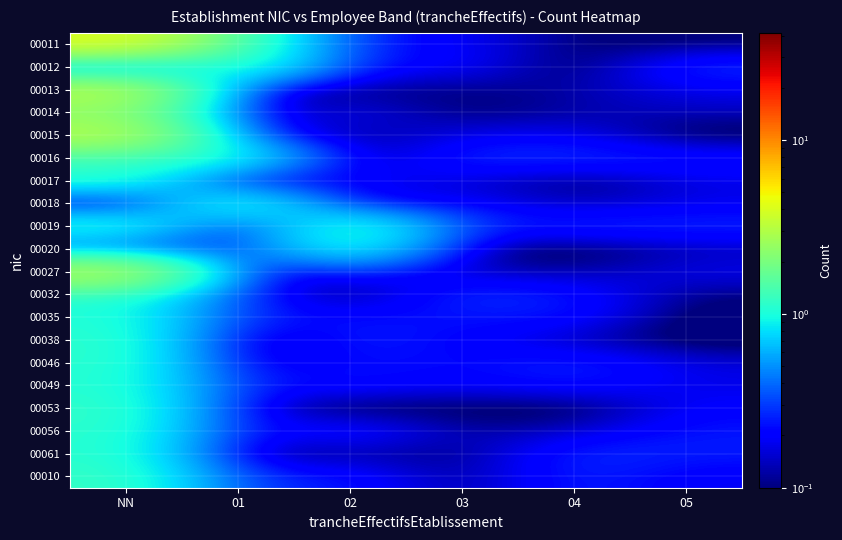

Reading left to right, what are all the values shown in this chart?

00011: NN=4.1	01=1.3	02=0.2	03=0.2	04=0.1	05=0.1
00012: NN=0.1	01=1.3	02=0.2	03=0.2	04=0.1	05=0.3
00013: NN=3.3	01=0.1	02=0.1	03=0.1	04=0.1	05=0.2
00014: NN=2.2	01=0.1	02=0.2	03=0.1	04=0.1	05=0.1
00015: NN=3.2	01=0.2	02=0.1	03=0.2	04=0.2	05=0.1
00016: NN=1.2	01=1.1	02=0.1	03=0.3	04=0.3	05=0.3
00017: NN=1.1	01=0.1	02=0.2	03=0.2	04=0.1	05=0.2
00018: NN=0.1	01=1.3	02=0.1	03=0.2	04=0.1	05=0.2
00019: NN=1.2	01=0.1	02=1.3	03=0.2	04=0.3	05=0.3
00020: NN=0.2	01=0.3	02=1.1	03=0.1	04=0.1	05=0.1
00027: NN=3.1	01=0.1	02=0.3	03=0.1	04=0.1	05=0.2
00032: NN=1.1	01=0.3	02=0.1	03=0.3	04=0.2	05=0.1
00035: NN=1.1	01=0.3	02=0.2	03=0.2	04=0.2	05=0.1
00038: NN=1.1	01=0.1	02=0.3	03=0.2	04=0.1	05=0.1
00046: NN=1.1	01=0.1	02=0.2	03=0.2	04=0.3	05=0.2
00049: NN=1.1	01=0.2	02=0.2	03=0.2	04=0.2	05=0.2
00053: NN=1.2	01=0.2	02=0.1	03=0.1	04=0.1	05=0.2
00056: NN=1.1	01=0.2	02=0.3	03=0.1	04=0.2	05=0.2
00061: NN=1.1	01=0.1	02=0.1	03=0.1	04=0.3	05=0.3
00010: NN=1.2	01=0.3	02=0.3	03=0.1	04=0.3	05=0.2